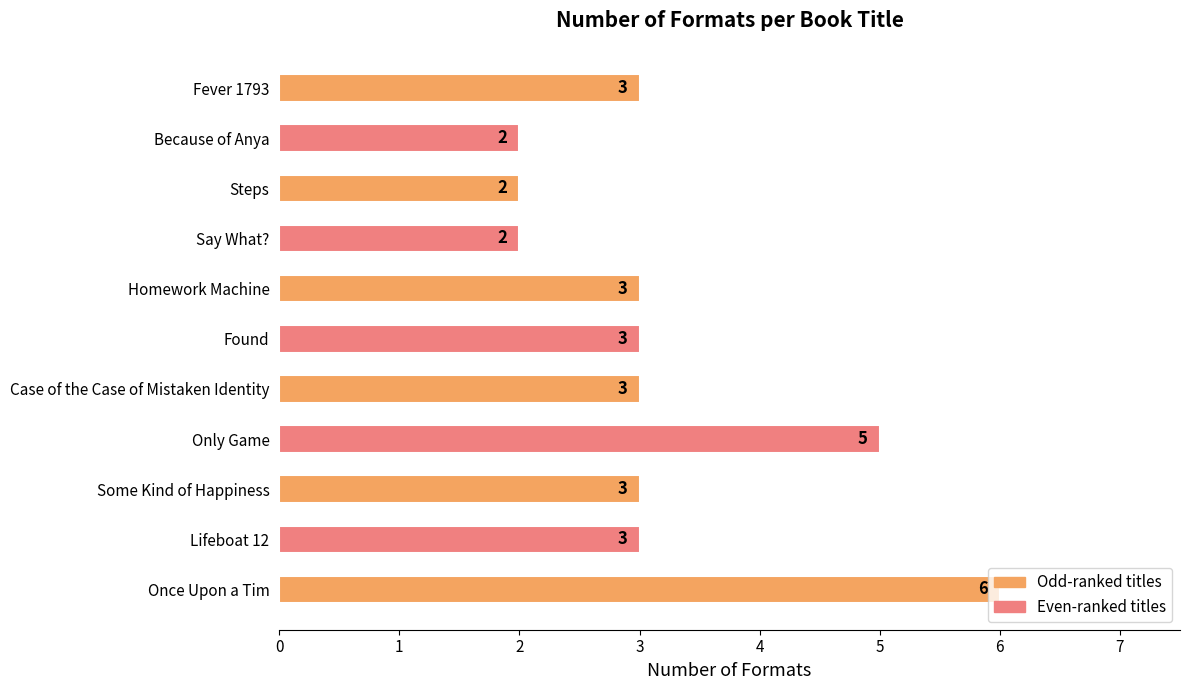

What value does the data have at Found?

3